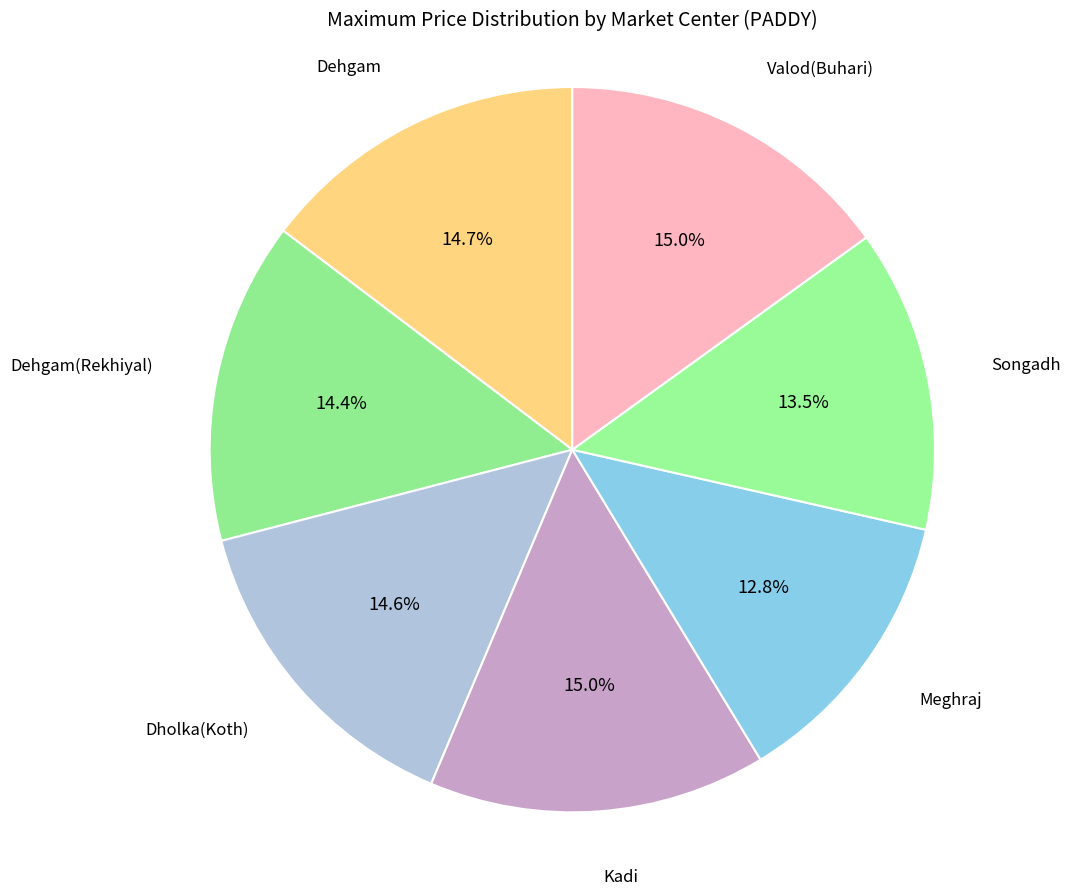

What is the smallest slice in the pie chart?

Meghraj